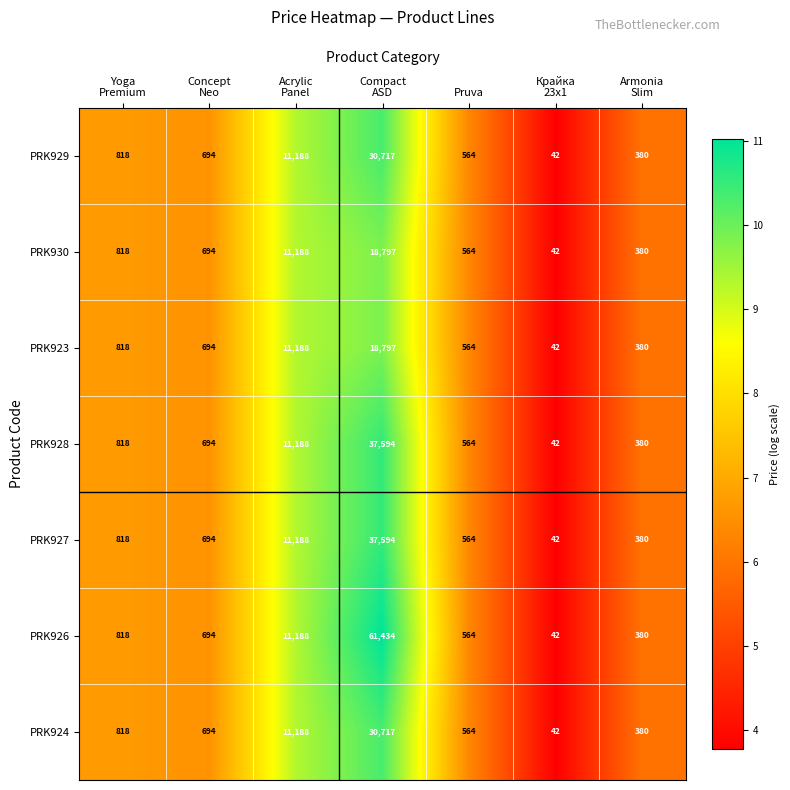

Is it true that PRK927 equals 564 at Pruva?

True